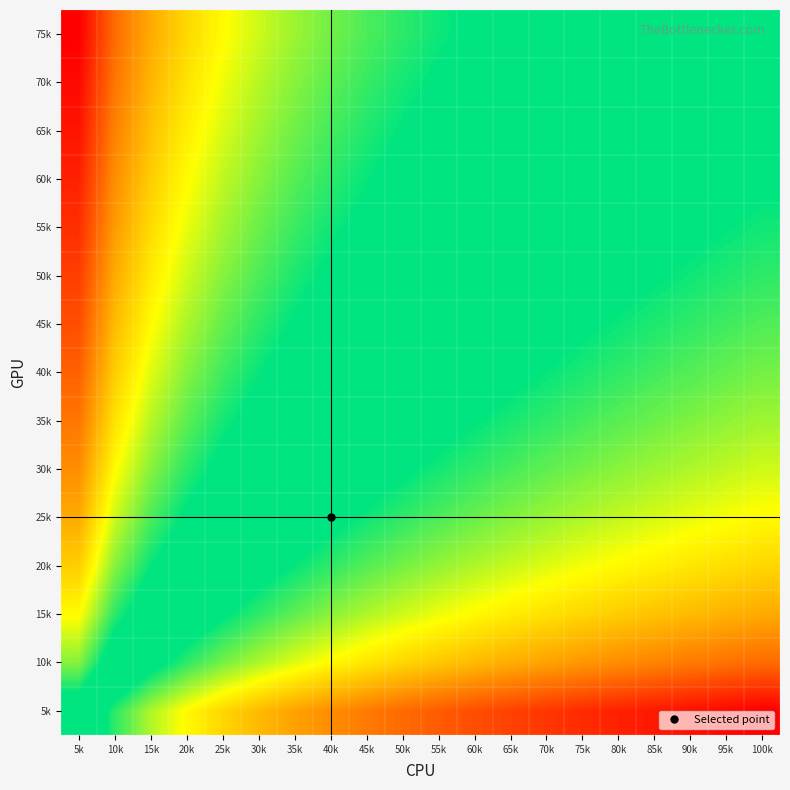

At which category is the sum across all series the highest?

5k